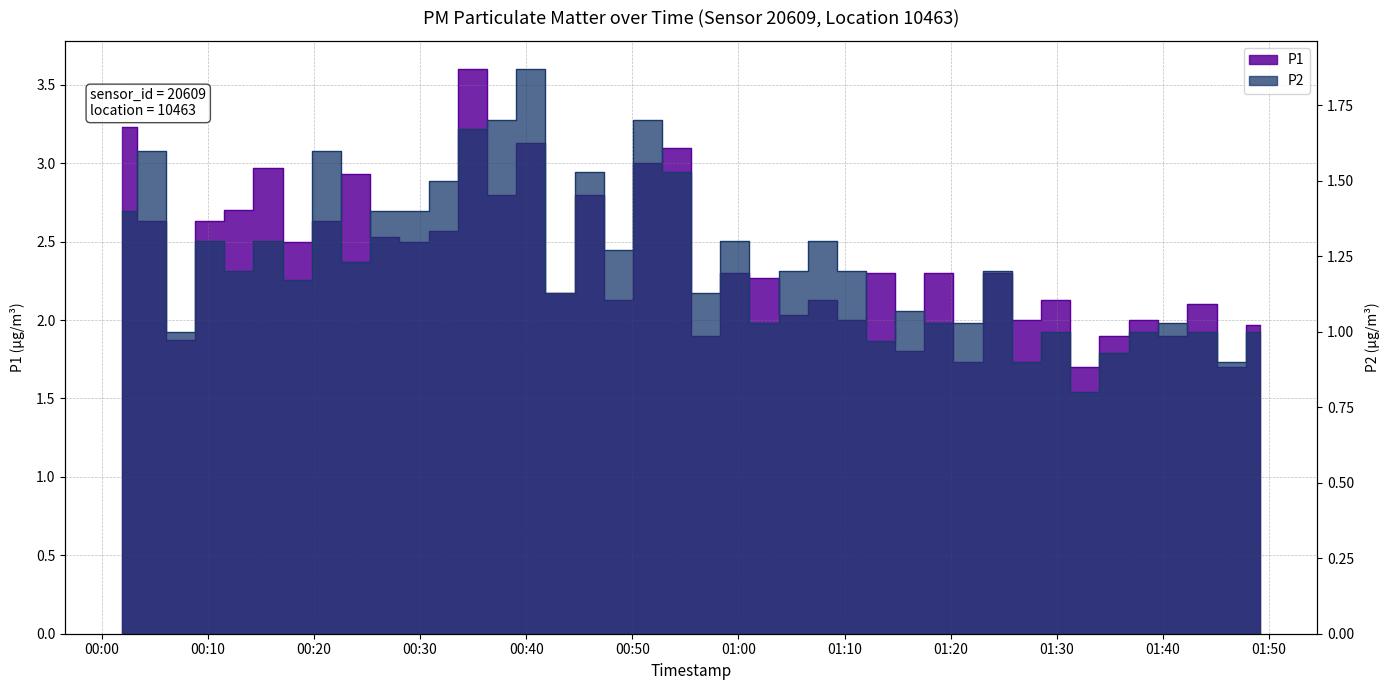

Reading right to left, transcribe all the data shown in this chart.

P1: 2024-02-23T01:49:10=2.0	2024-02-23T01:46:26=1.7	2024-02-23T01:43:41=2.1	2024-02-23T01:40:55=1.9	2024-02-23T01:38:10=2.0	2024-02-23T01:35:24=1.9	2024-02-23T01:32:39=1.7	2024-02-23T01:29:54=2.1	2024-02-23T01:27:10=2.0	2024-02-23T01:24:23=2.3	2024-02-23T01:21:39=1.7	2024-02-23T01:18:53=2.3	2024-02-23T01:16:08=1.8	2024-02-23T01:13:24=2.3	2024-02-23T01:10:39=2.0	2024-02-23T01:07:55=2.1	2024-02-23T01:05:10=2.0	2024-02-23T01:02:24=2.3	2024-02-23T00:59:39=2.3	2024-02-23T00:56:55=1.9	2024-02-23T00:54:10=3.1	2024-02-23T00:51:26=3.0	2024-02-23T00:48:41=2.1	2024-02-23T00:45:56=2.8	2024-02-23T00:43:11=2.2	2024-02-23T00:40:26=3.1	2024-02-23T00:37:41=2.8	2024-02-23T00:34:57=3.6	2024-02-23T00:32:12=2.6	2024-02-23T00:29:26=2.5	2024-02-23T00:26:41=2.5	2024-02-23T00:23:57=2.9	2024-02-23T00:21:12=2.6	2024-02-23T00:18:28=2.5	2024-02-23T00:15:41=3.0	2024-02-23T00:12:54=2.7	2024-02-23T00:10:10=2.6	2024-02-23T00:07:25=1.9	2024-02-23T00:04:40=2.6	2024-02-23T00:01:55=3.2
P2: 2024-02-23T01:49:10=1.0	2024-02-23T01:46:26=0.9	2024-02-23T01:43:41=1.0	2024-02-23T01:40:55=1.0	2024-02-23T01:38:10=1.0	2024-02-23T01:35:24=0.9	2024-02-23T01:32:39=0.8	2024-02-23T01:29:54=1.0	2024-02-23T01:27:10=0.9	2024-02-23T01:24:23=1.2	2024-02-23T01:21:39=1.0	2024-02-23T01:18:53=1.0	2024-02-23T01:16:08=1.1	2024-02-23T01:13:24=1.0	2024-02-23T01:10:39=1.2	2024-02-23T01:07:55=1.3	2024-02-23T01:05:10=1.2	2024-02-23T01:02:24=1.0	2024-02-23T00:59:39=1.3	2024-02-23T00:56:55=1.1	2024-02-23T00:54:10=1.5	2024-02-23T00:51:26=1.7	2024-02-23T00:48:41=1.3	2024-02-23T00:45:56=1.5	2024-02-23T00:43:11=1.1	2024-02-23T00:40:26=1.9	2024-02-23T00:37:41=1.7	2024-02-23T00:34:57=1.7	2024-02-23T00:32:12=1.5	2024-02-23T00:29:26=1.4	2024-02-23T00:26:41=1.4	2024-02-23T00:23:57=1.2	2024-02-23T00:21:12=1.6	2024-02-23T00:18:28=1.2	2024-02-23T00:15:41=1.3	2024-02-23T00:12:54=1.2	2024-02-23T00:10:10=1.3	2024-02-23T00:07:25=1.0	2024-02-23T00:04:40=1.6	2024-02-23T00:01:55=1.4